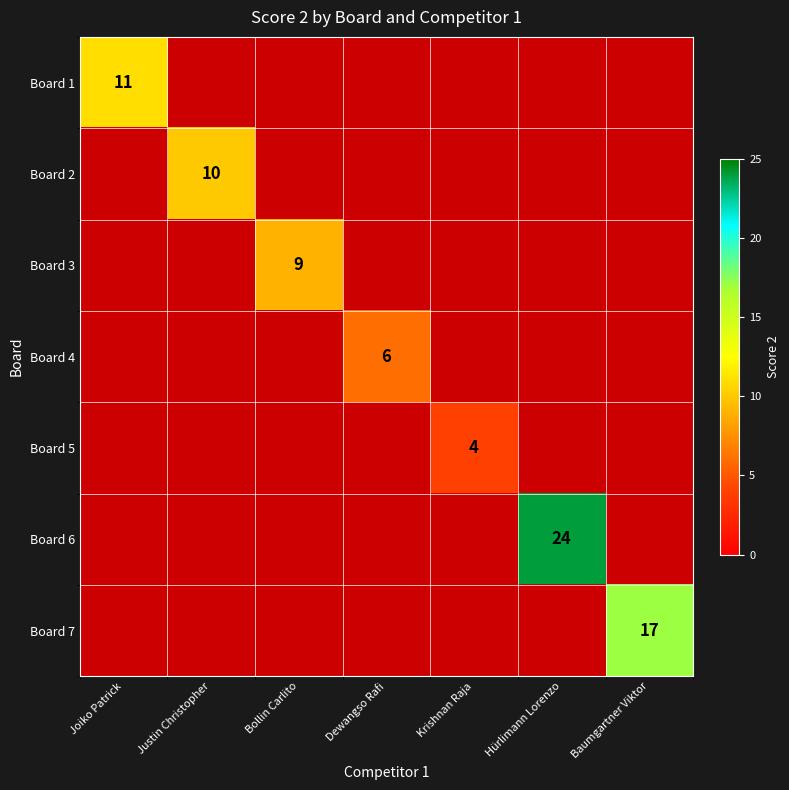

What is the maximum value shown in the chart?

24.0